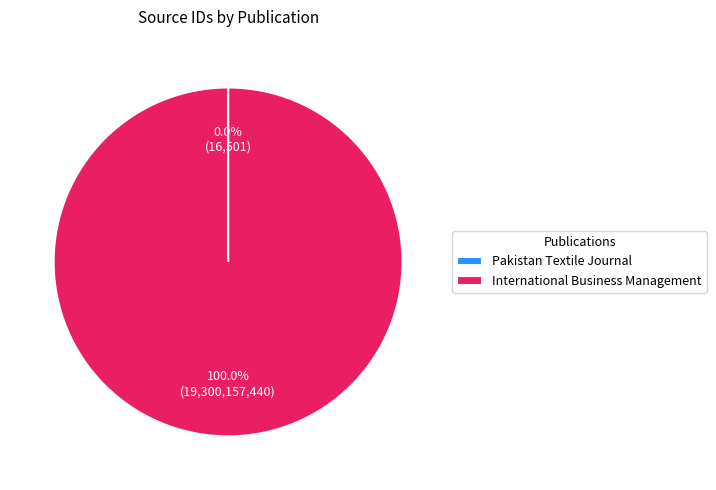

Does International Business Management represent more than half of the total?

Yes